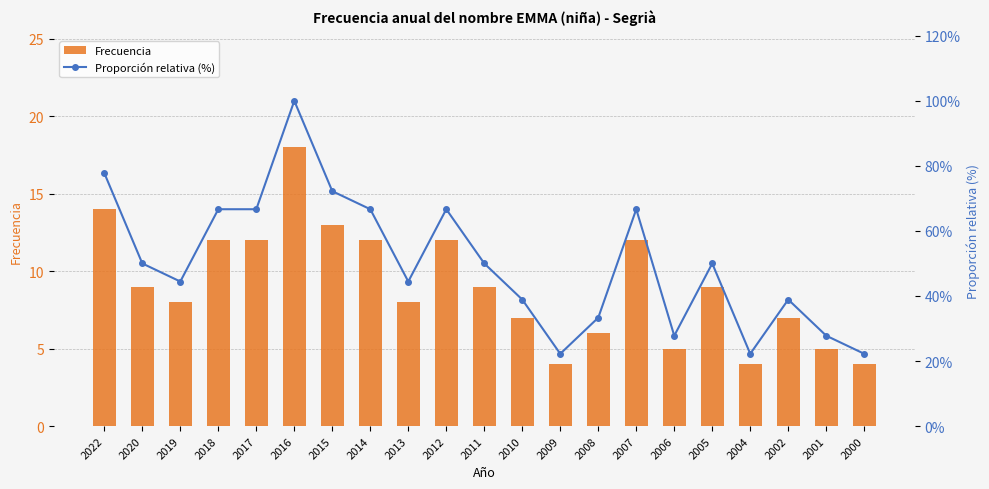

The Frecuencia series shows 9.0 at 2020. True or false?

True